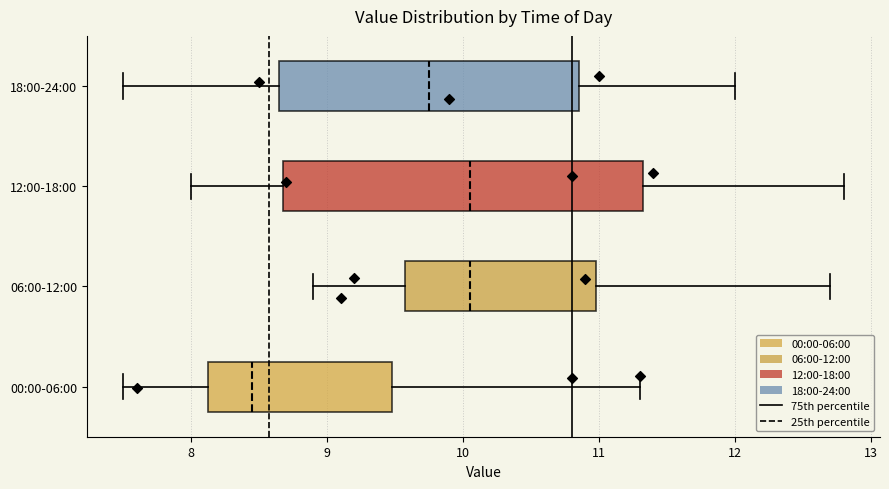

Comparing the boxes themselves (not the whiskers), which one is the widest?

12:00-18:00